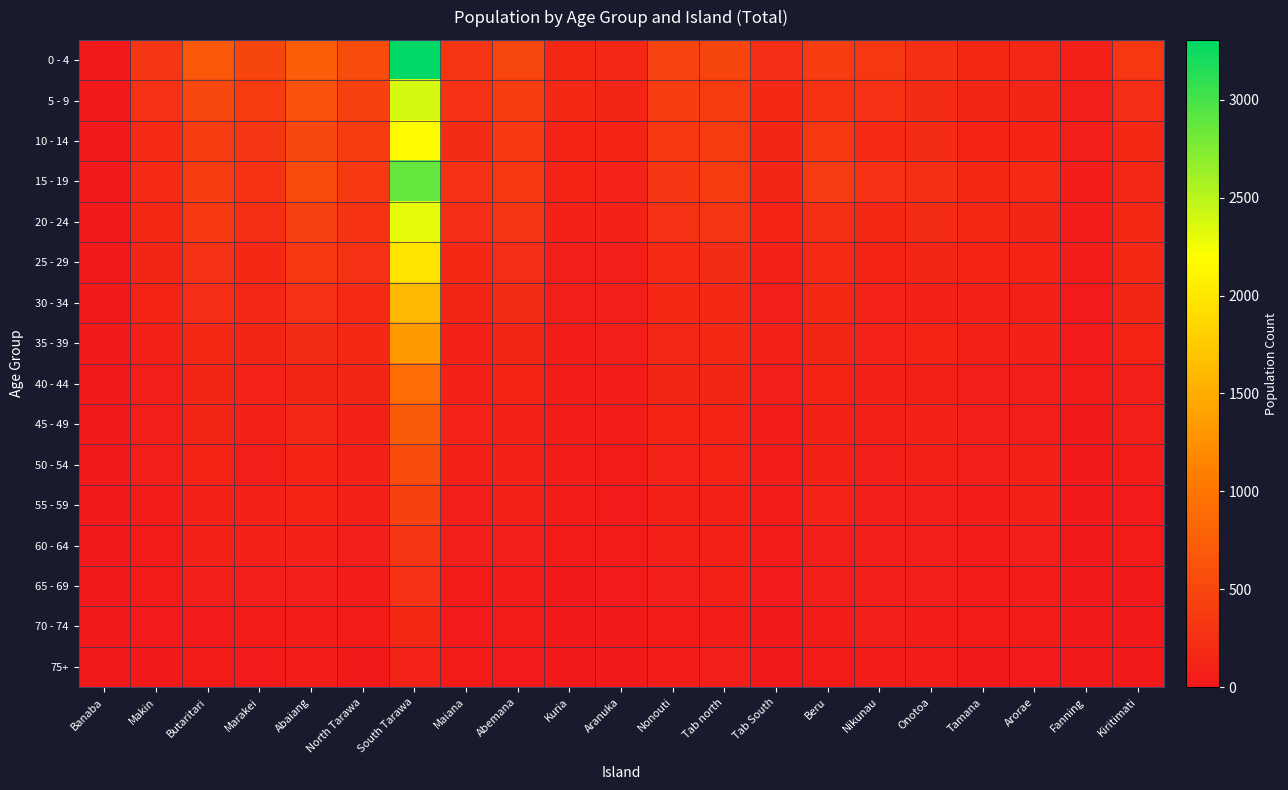

Between Kiritimati and Maiana, which is larger?

Kiritimati